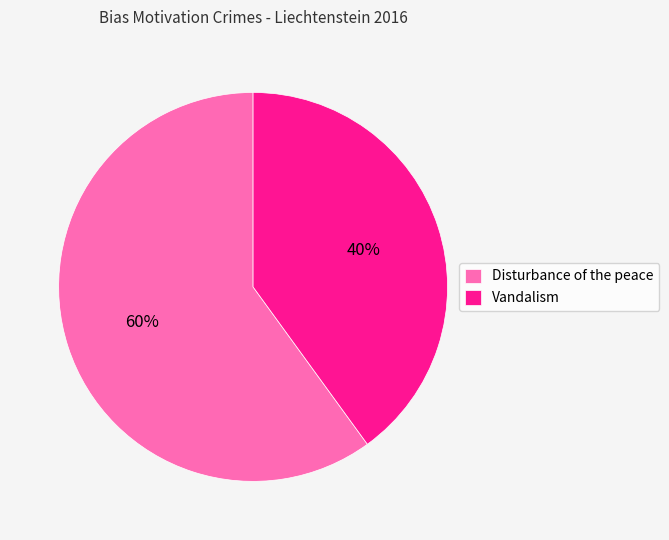

How many segments does this pie chart have?

2